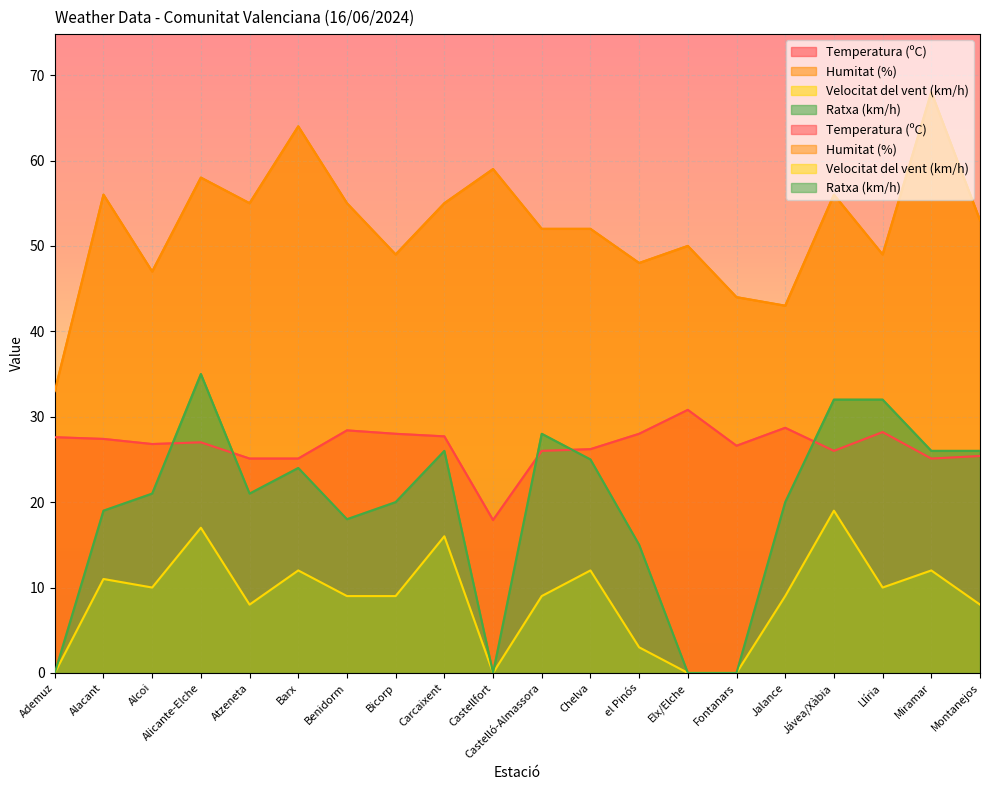

Which series changed the most between Carcaixent and Jalance?

Humitat (%)